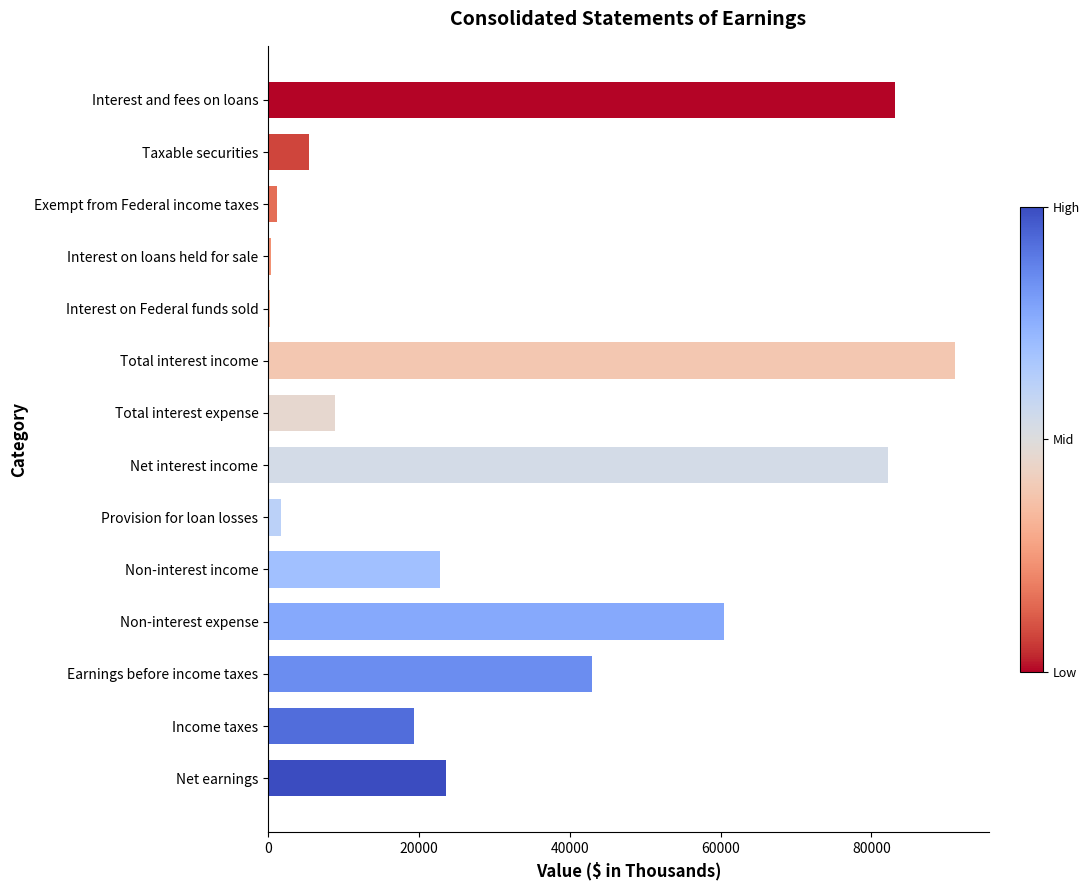

Are the bars horizontal?

Yes